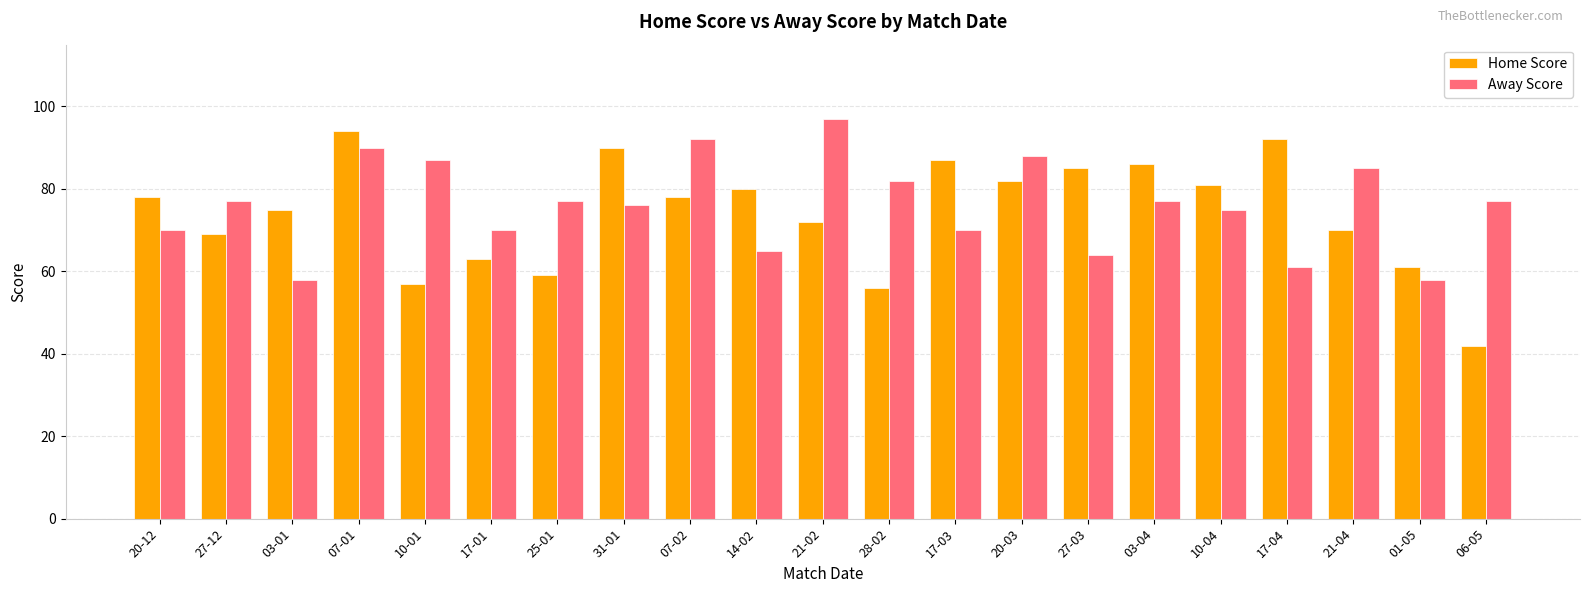

Which series has the largest total across all categories?

Away Score